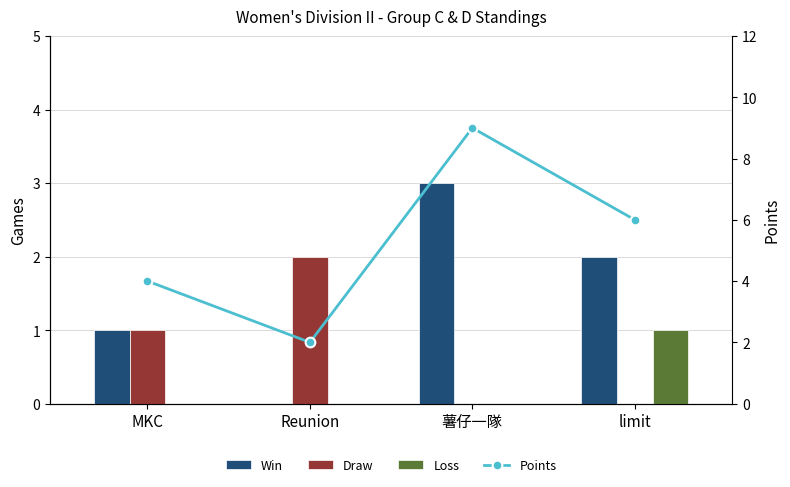

What is the difference between the highest and lowest values at MKC?

4